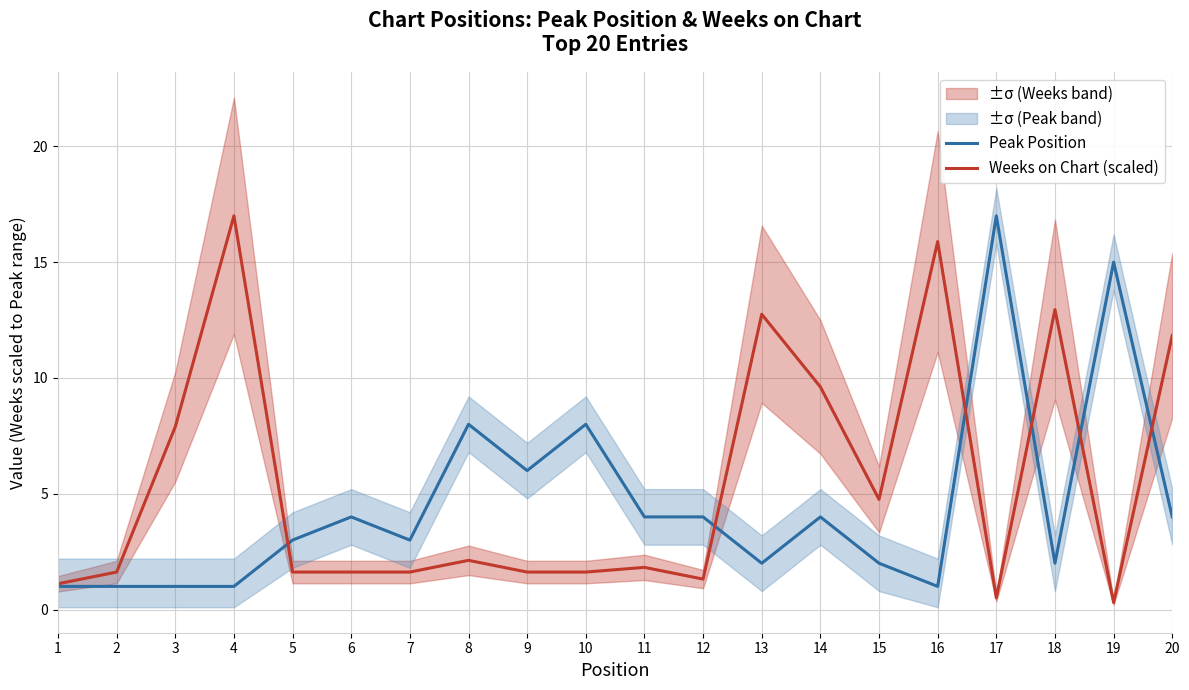

Is it true that Peak Position equals 1.4 at 2?

False